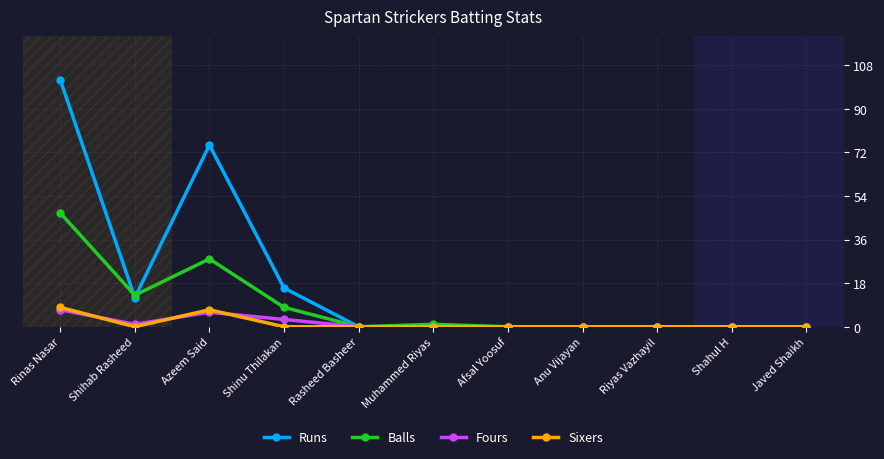

Reading left to right, list all the values displayed in this chart.

Runs: 102	12	75	16	0	0	0	0	0	0	0
Balls: 47	13	28	8	0	1	0	0	0	0	0
Fours: 7	1	6	3	0	0	0	0	0	0	0
Sixers: 8	0	7	0	0	0	0	0	0	0	0